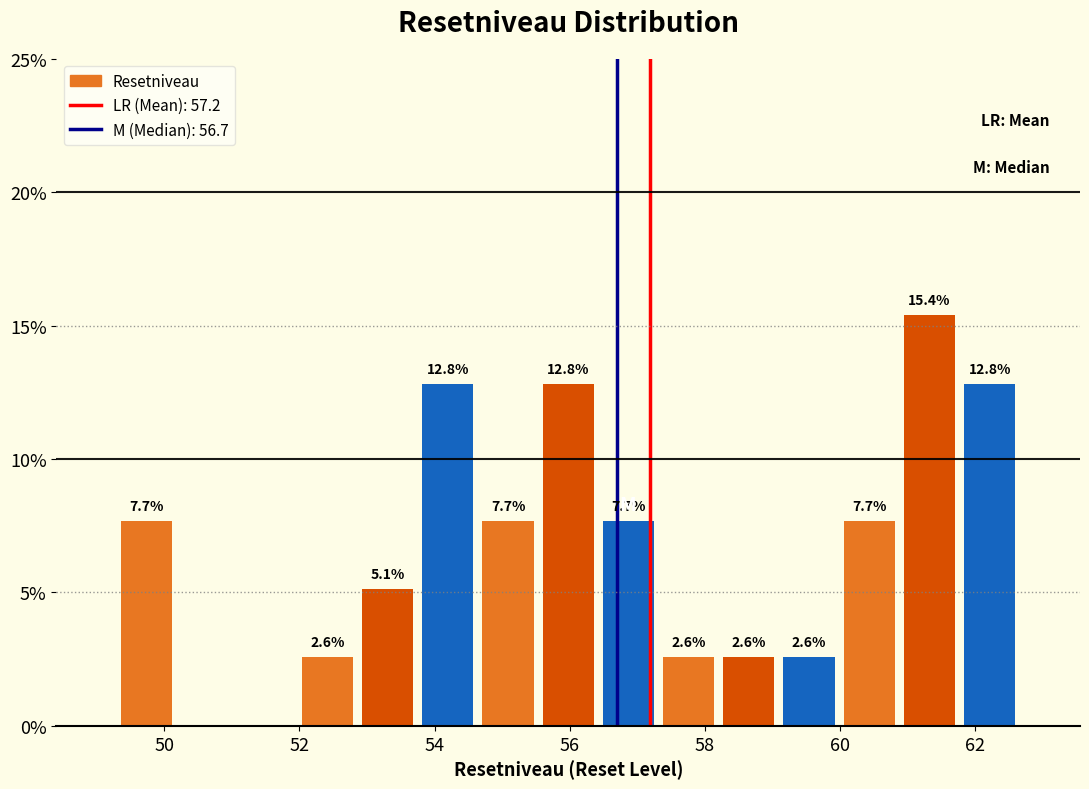

Which range on the x-axis has the tallest bar?

60.8 to 61.8